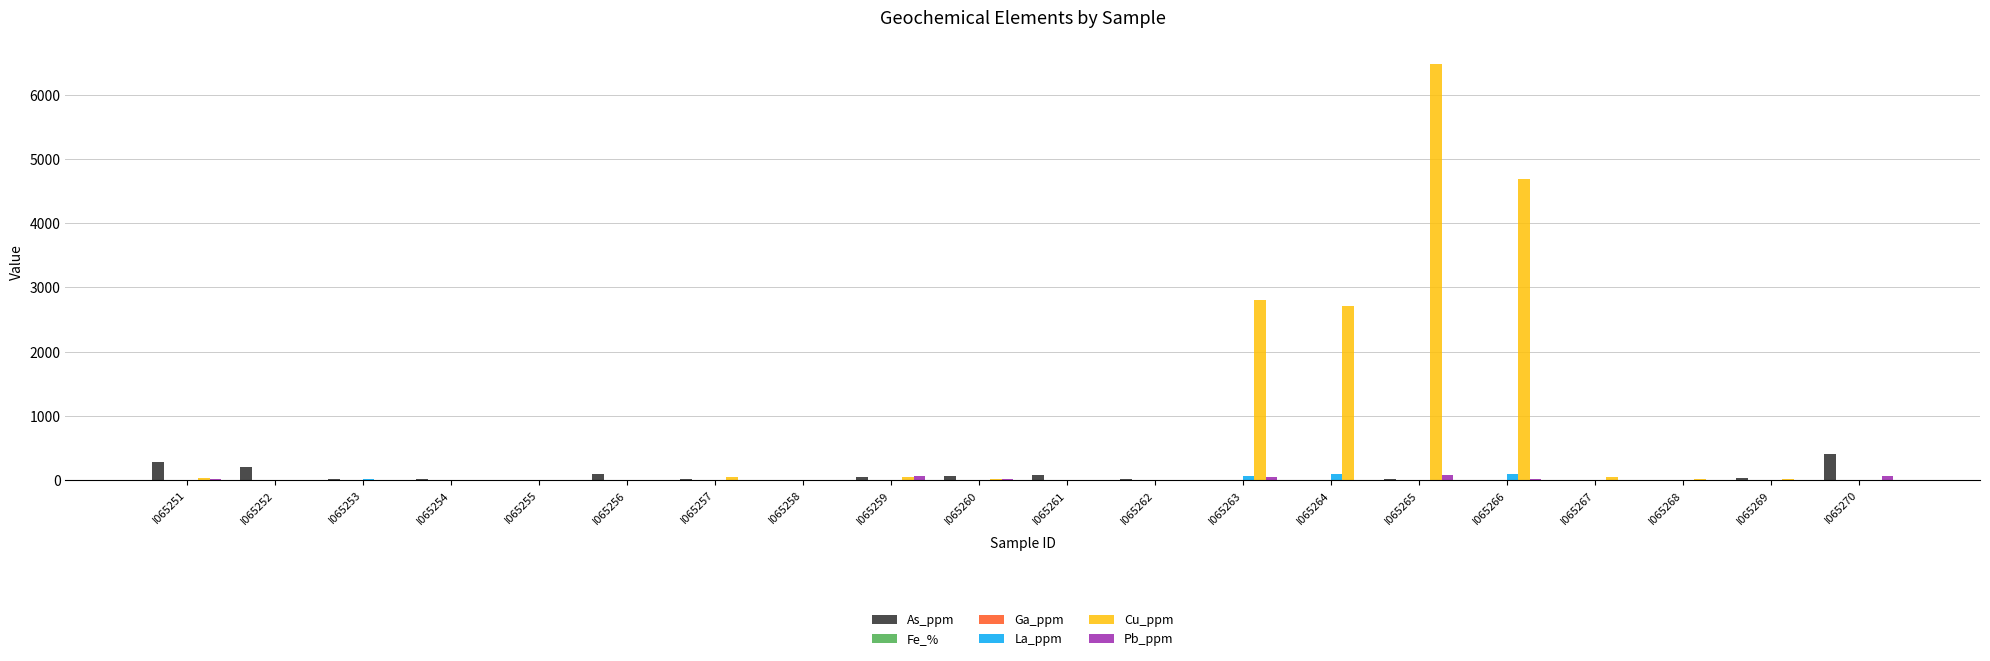

Which series has the largest total across all categories?

Cu_ppm